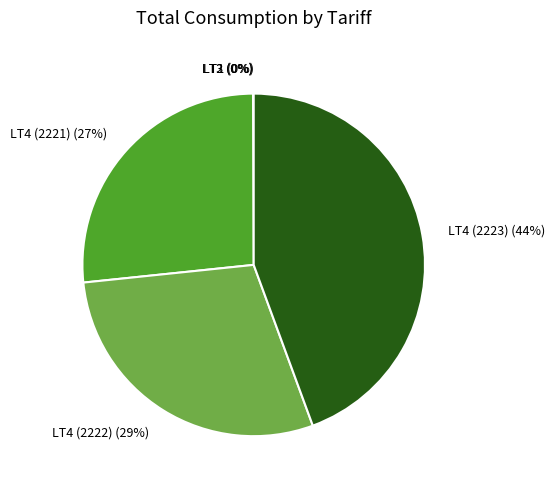

To the nearest percent, what is the average slice percentage?

17%